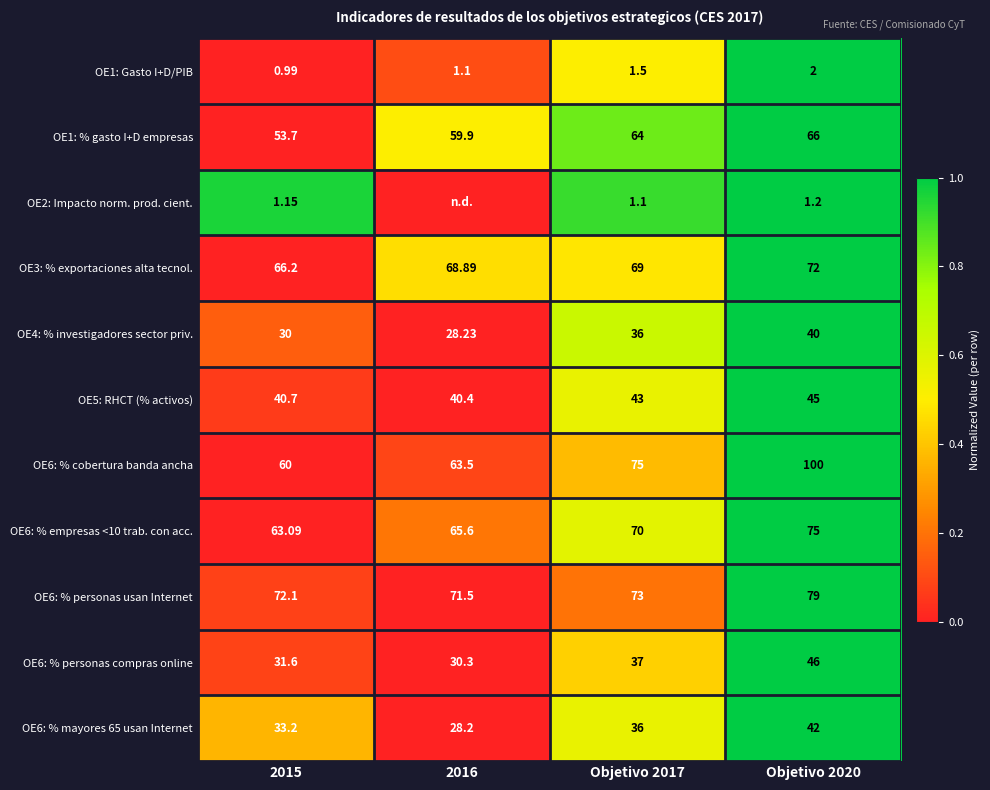

Rank the categories by OE4: % investigadores sector priv. value from lowest to highest.

2016, 2015, Objetivo 2017, Objetivo 2020